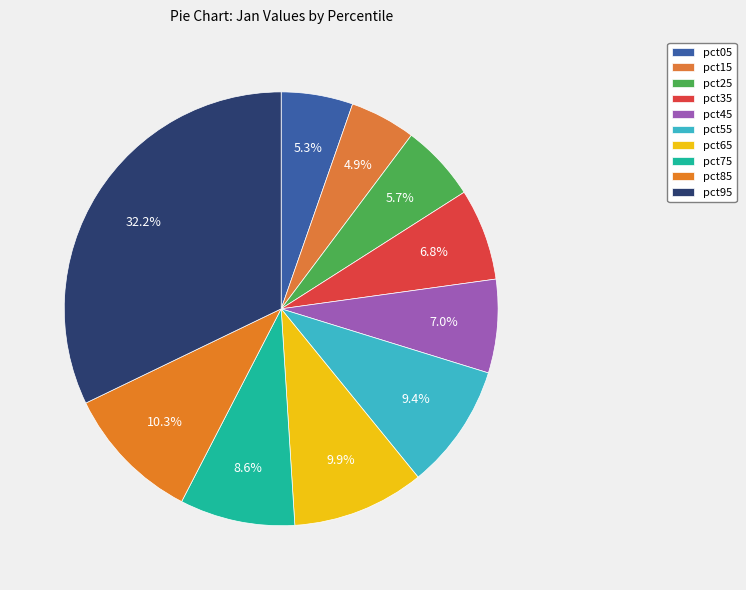

How many segments does this pie chart have?

10